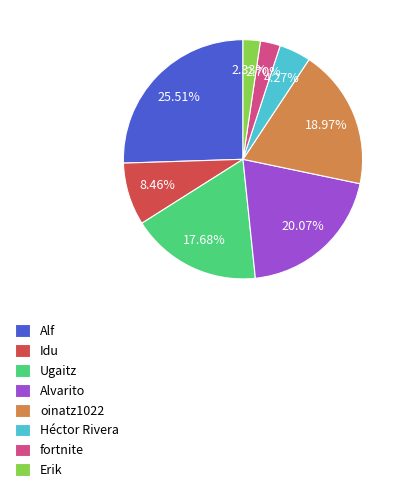

Is there any slice that represents more than half of the pie?

No